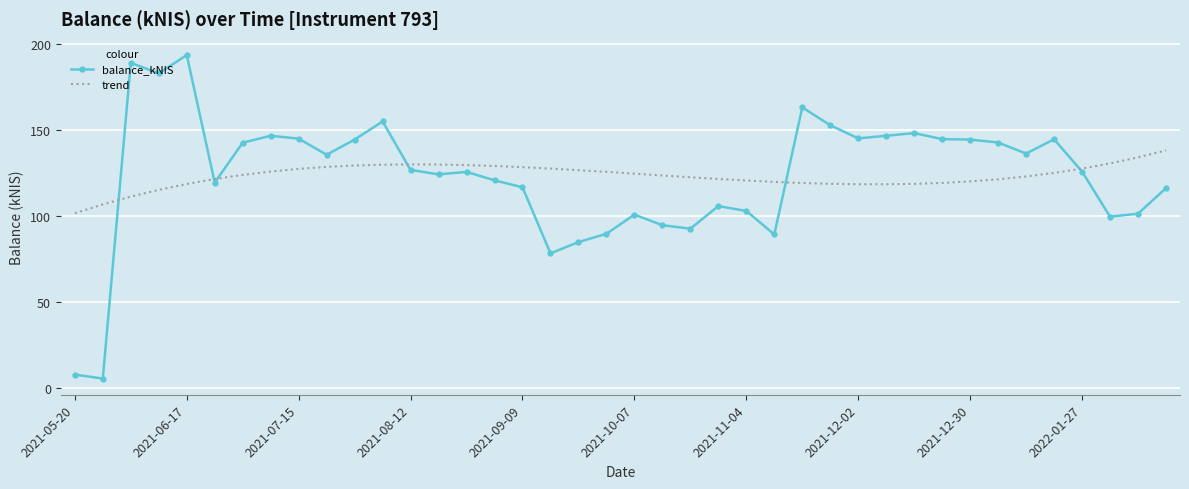

What is the greatest value displayed?

193.3